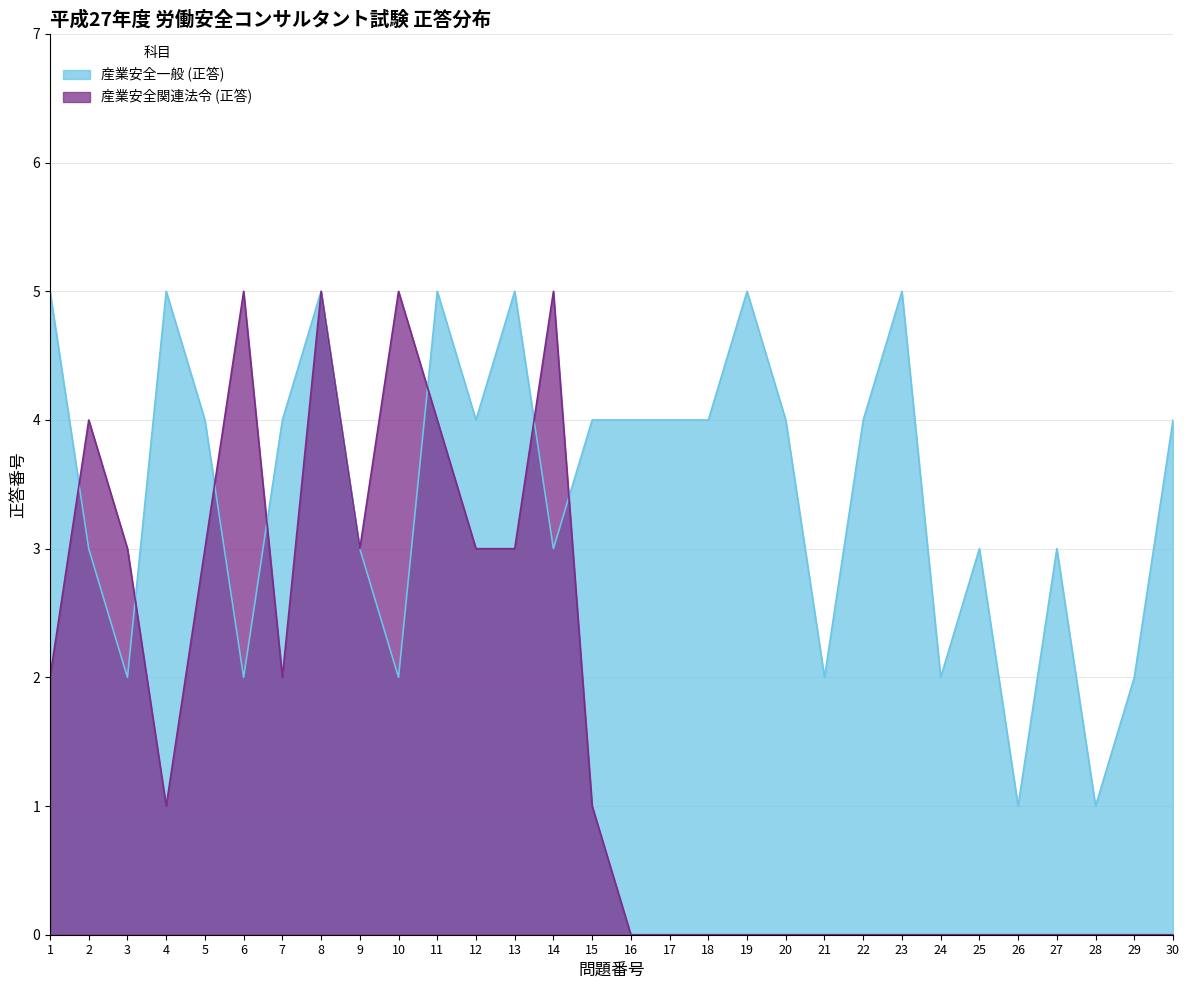

True or false: 産業安全関連法令 (正答) has more than 1 interior local peaks.

True